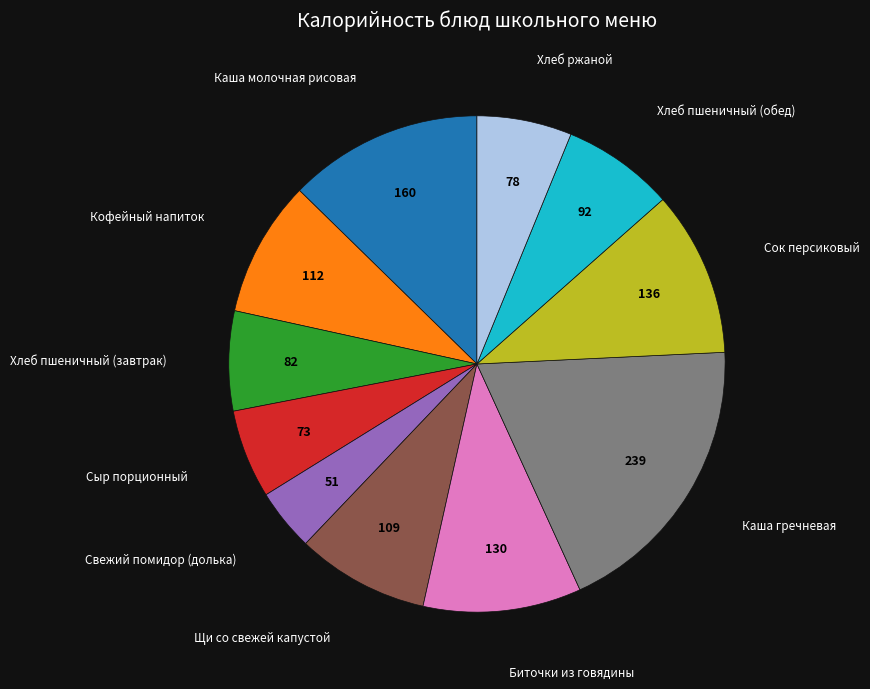

Is there a majority slice in this chart?

No